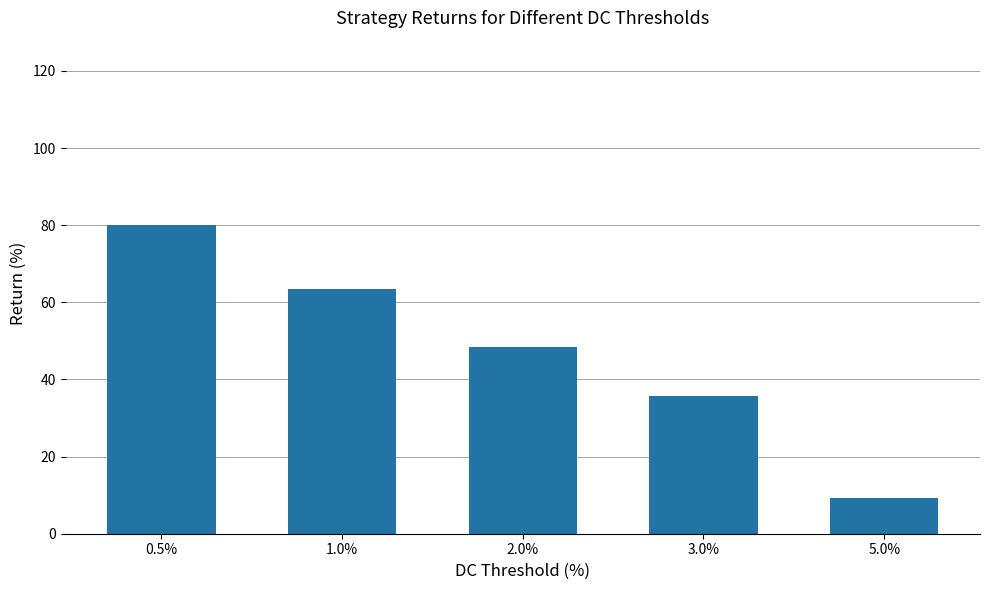

What is the difference between the maximum and minimum values?

70.7